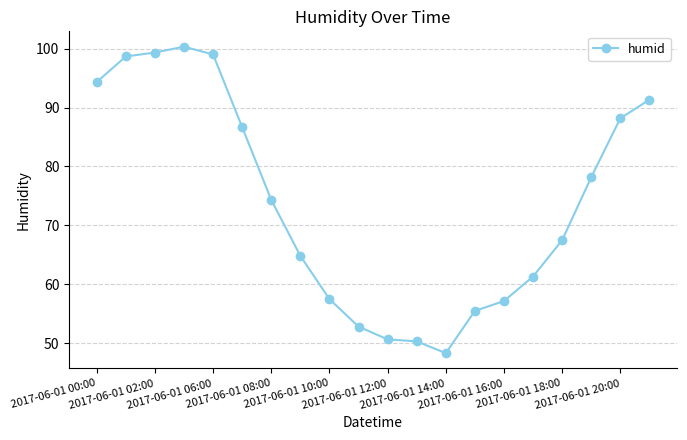

What is the value of the 12th point from the left?

50.3